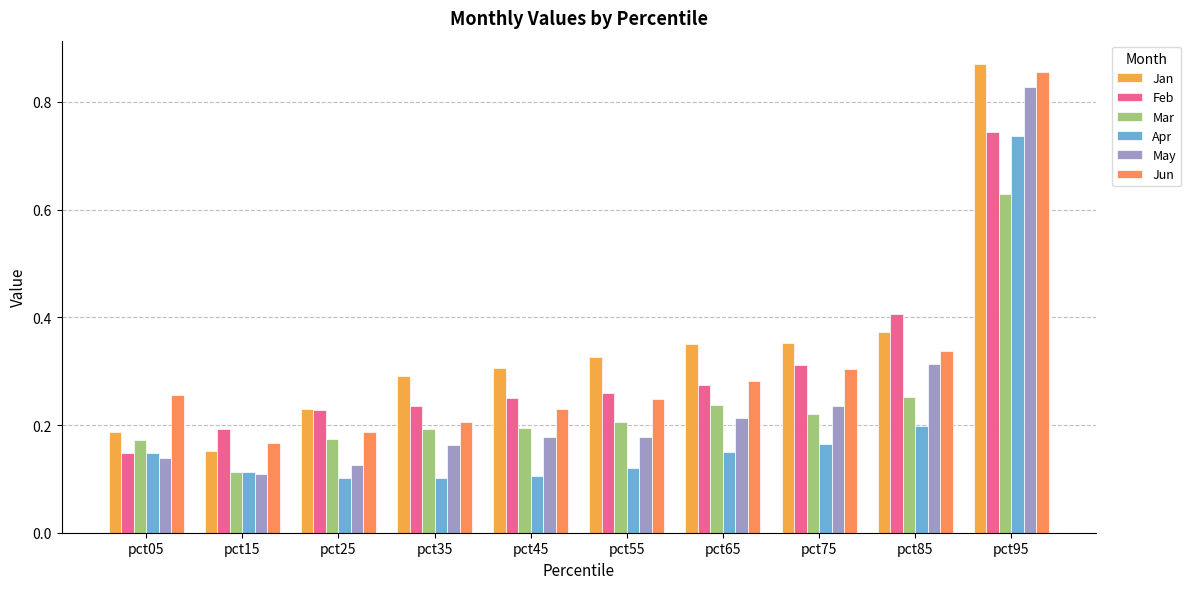

The Mar series shows 0.2 at pct45. True or false?

True